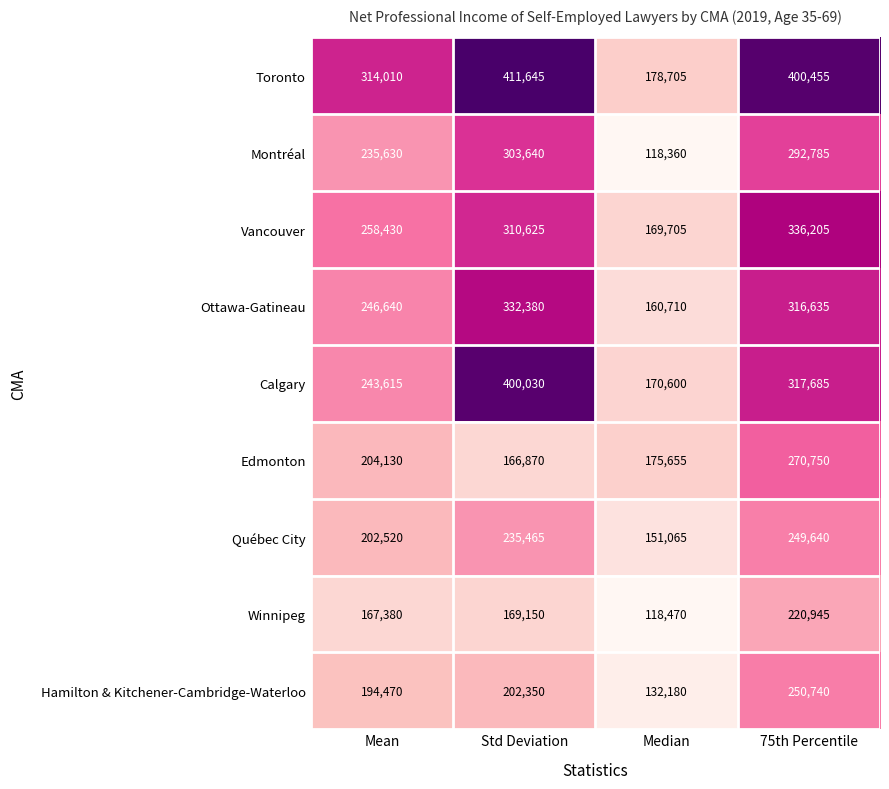

List the labels in order of Québec City value, largest first.

75th Percentile, Std Deviation, Mean, Median